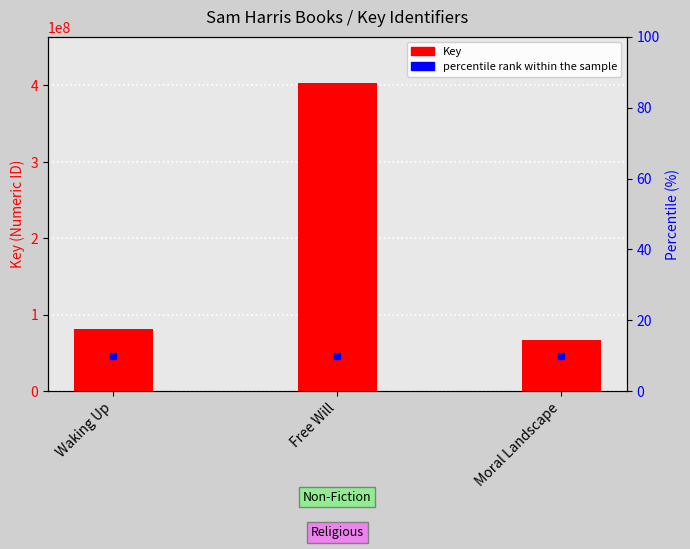

What is the label of the 2nd bar from the right?

Free Will